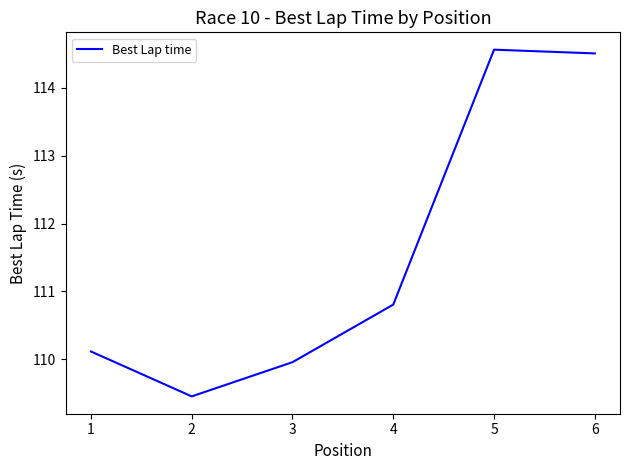

True or false: the data shows 176.2 at 4.

False